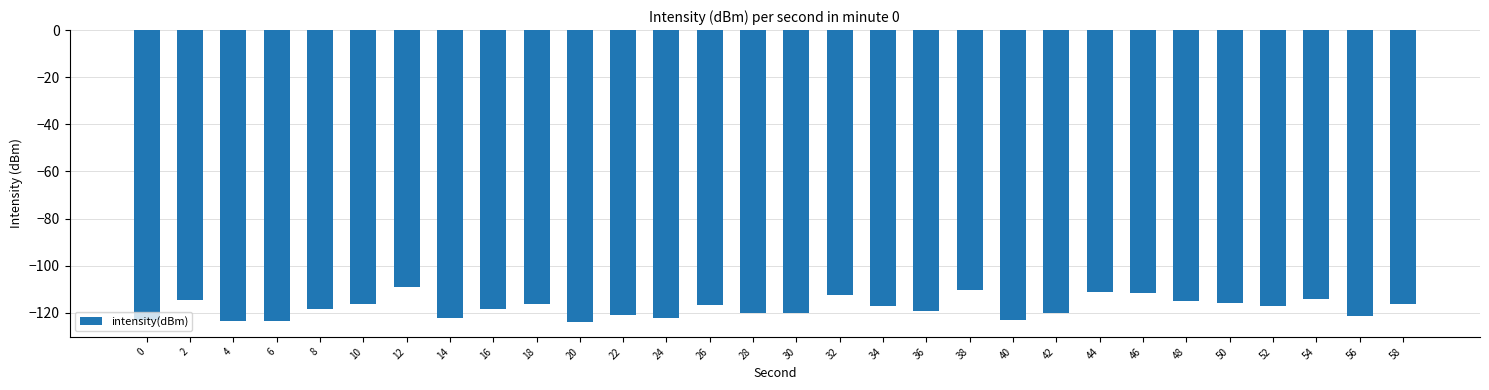

What is the greatest value displayed?

-109.1